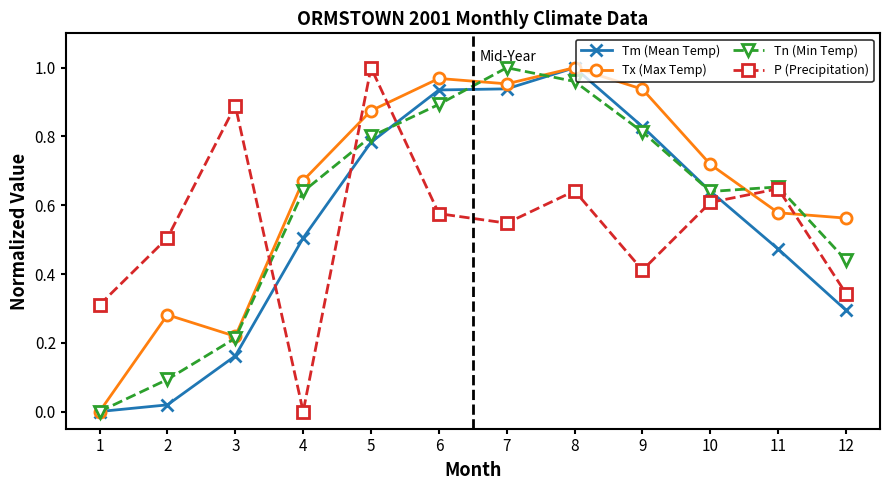

At which category is the sum across all series the highest?

8